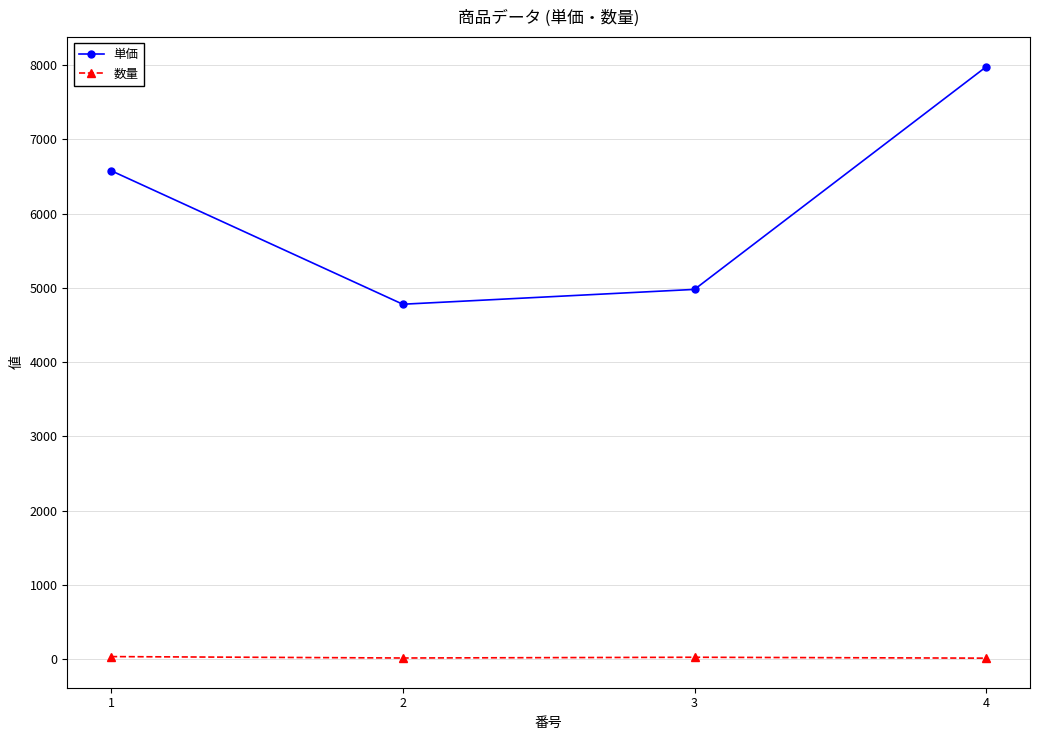

The value of 単価 at 1 is 2599. True or false?

False